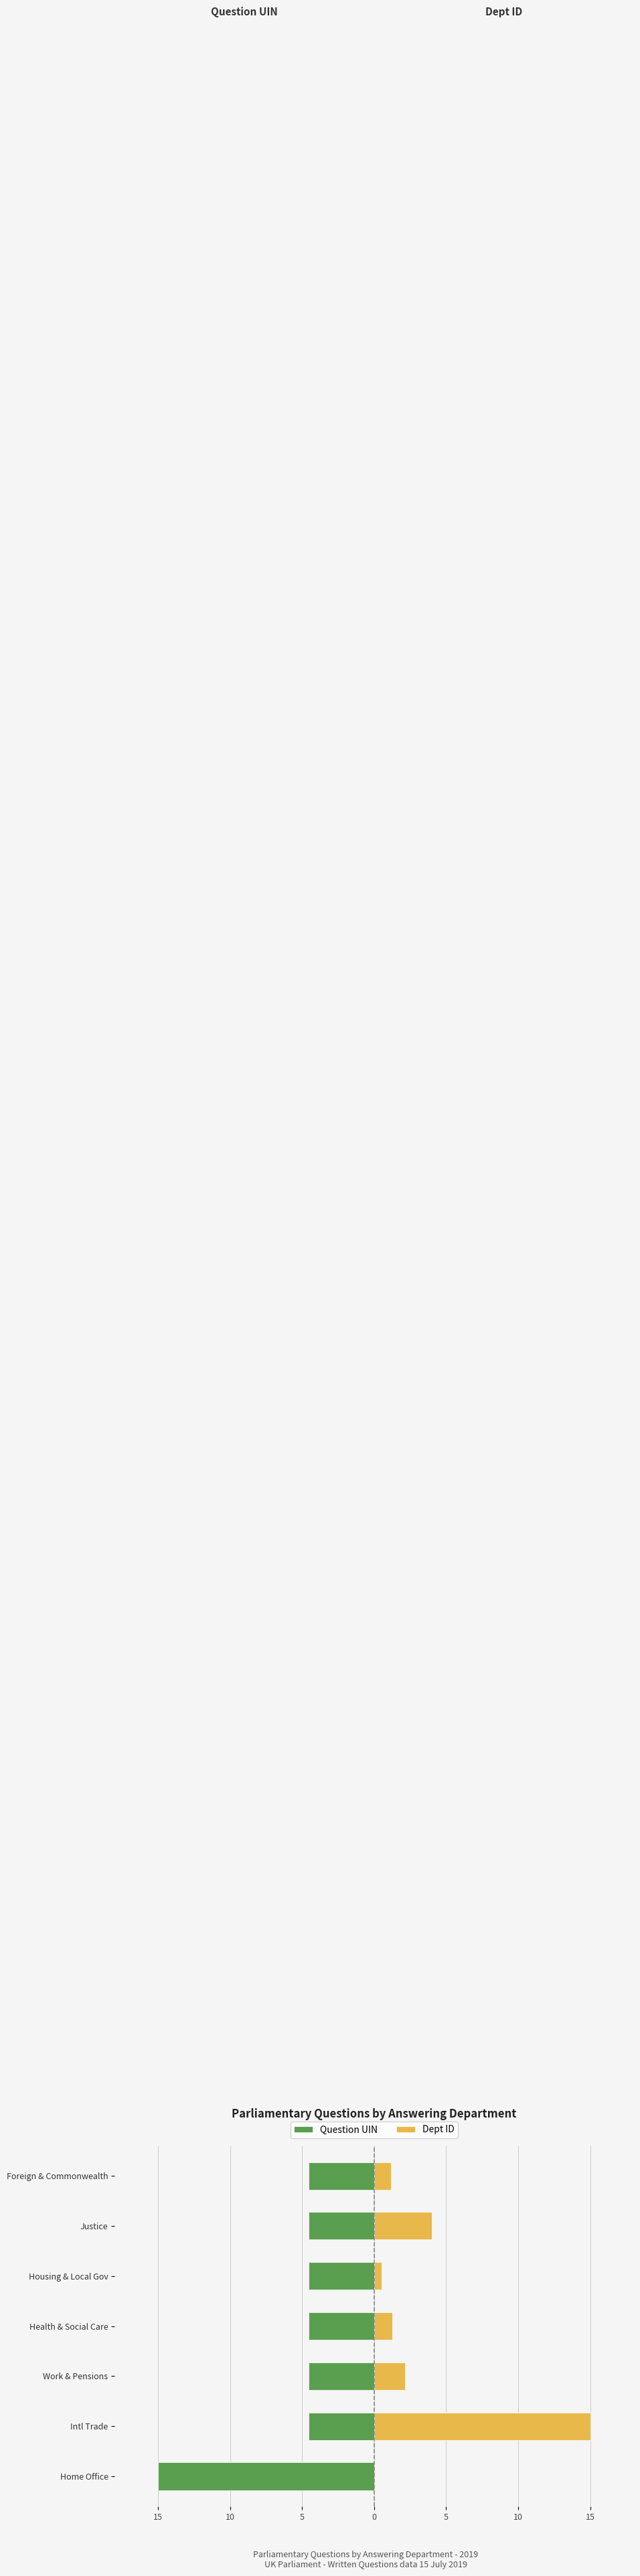

What is the maximum value shown in the chart?

15.0